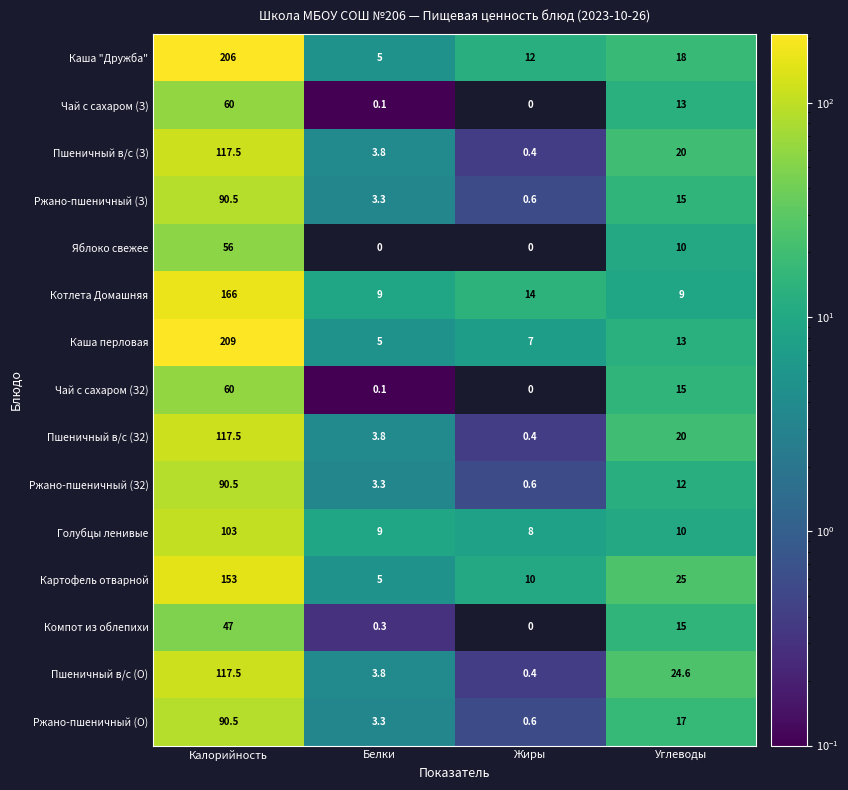

Which series has the largest range (max minus min)?

Каша перловая